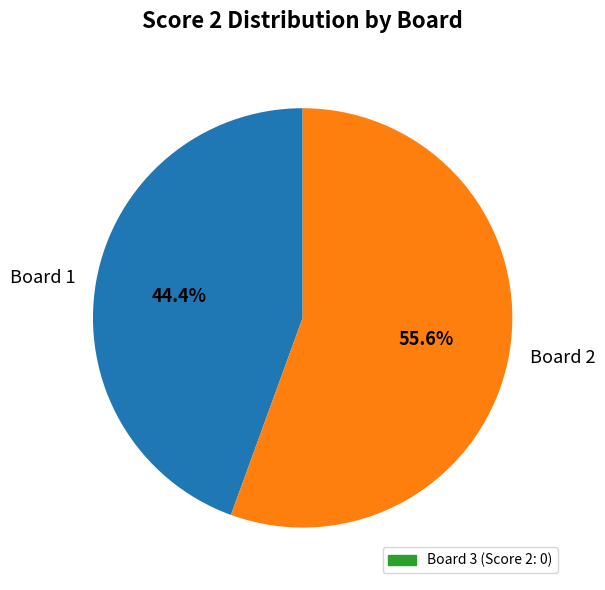

Does Board 2 represent more than half of the total?

Yes